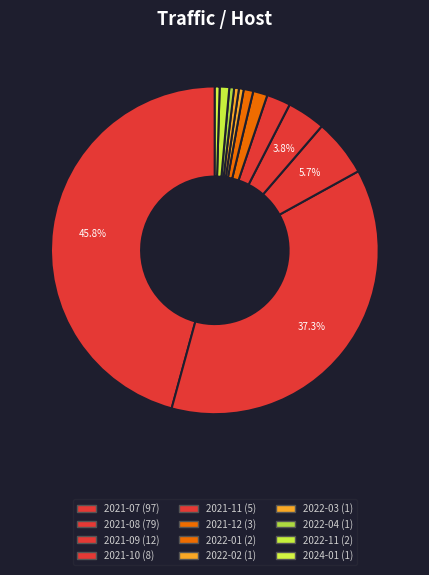

To the nearest percent, what is the difference between the largest and smallest slice percentages?

45%